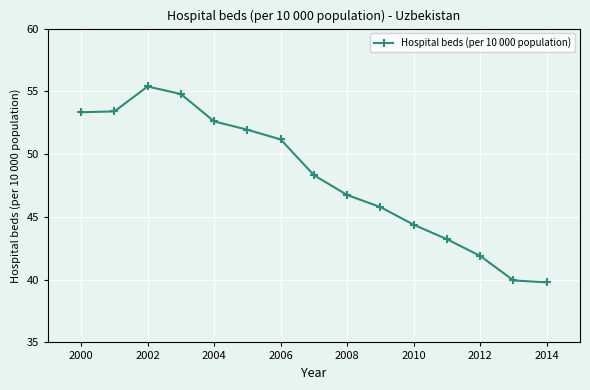

How many interior local peaks (higher than both neighbors) does the data have?

1